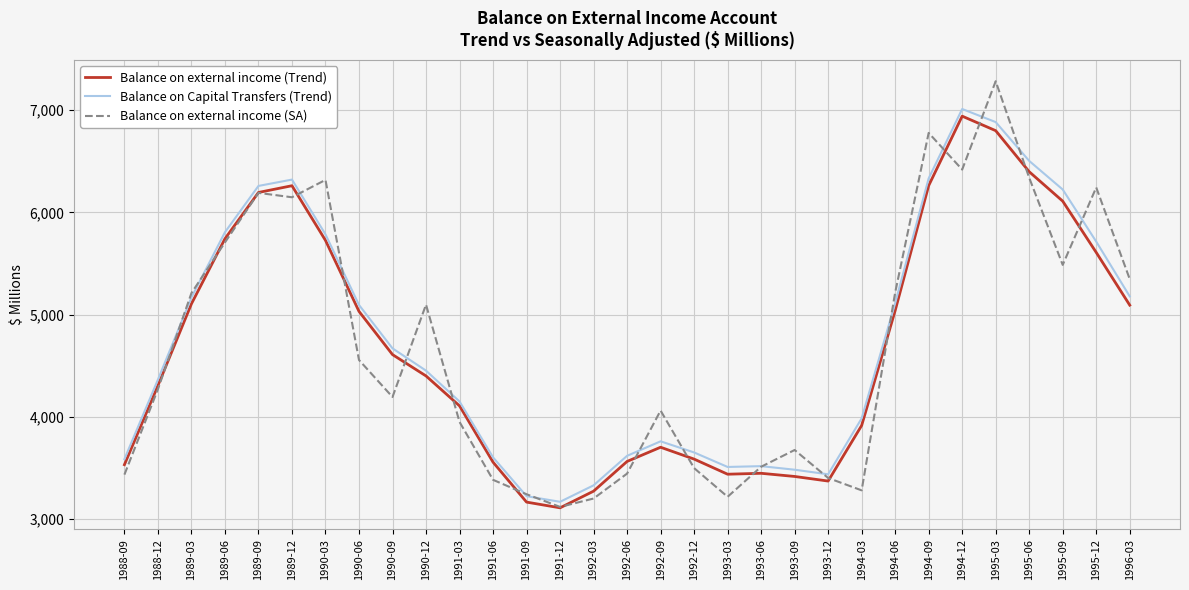

How many times do Balance on external income (SA) and Balance on external income (Trend) cross each other?

17